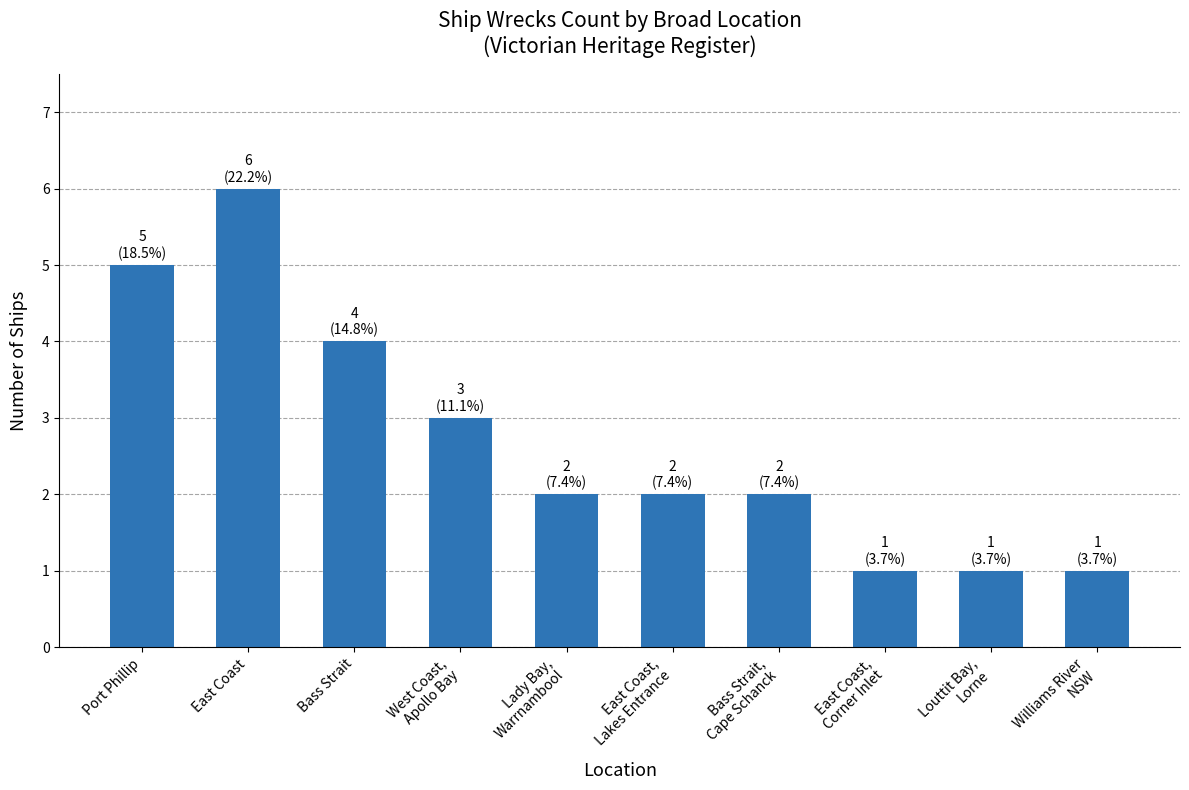

What is the value of the 7th bar from the left?

2